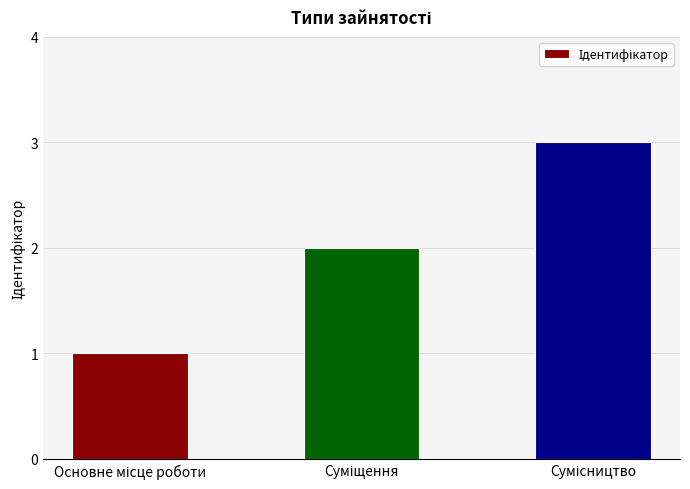

What is the maximum value shown in the chart?

3